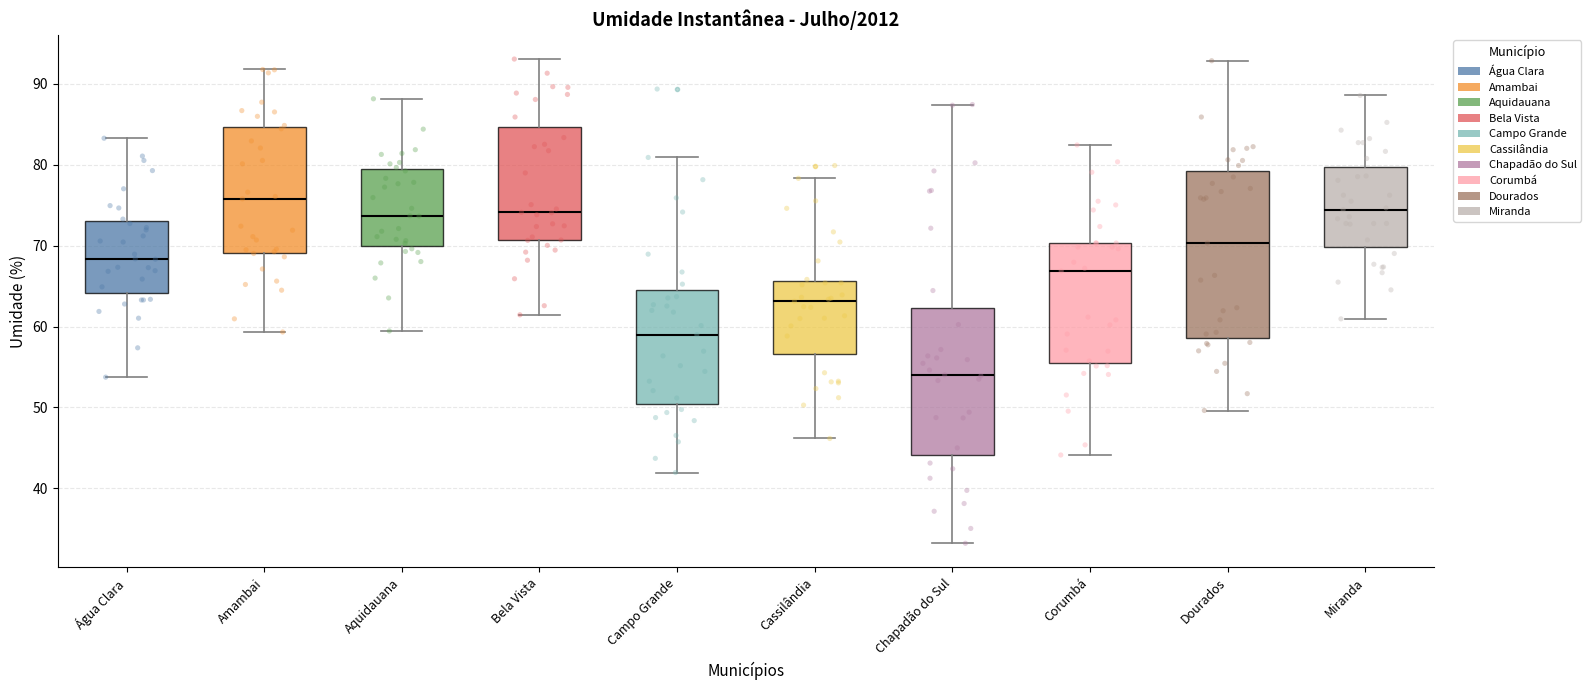

Which box has the lowest median line?

Chapadão do Sul